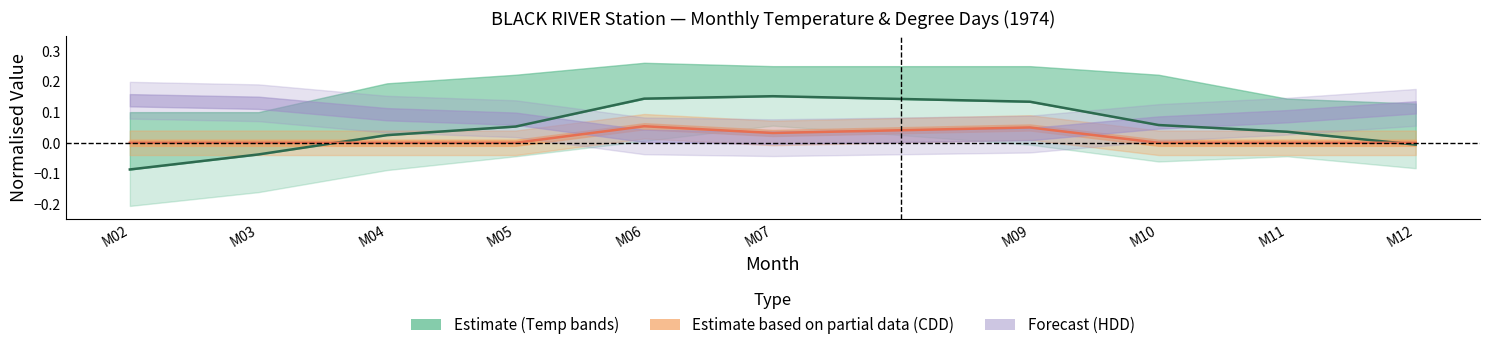

Between which two adjacent categories do CDD (line) and Tm (mean temp) first intersect?

M03 and M04